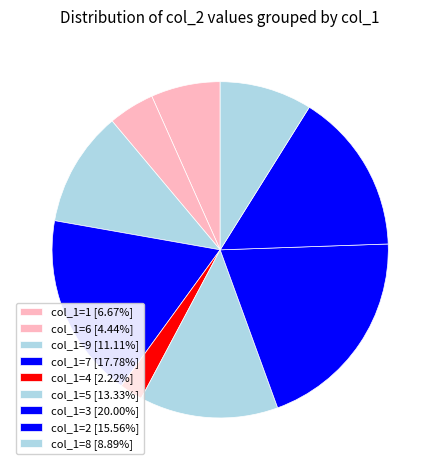

How many slices are in this pie chart?

9